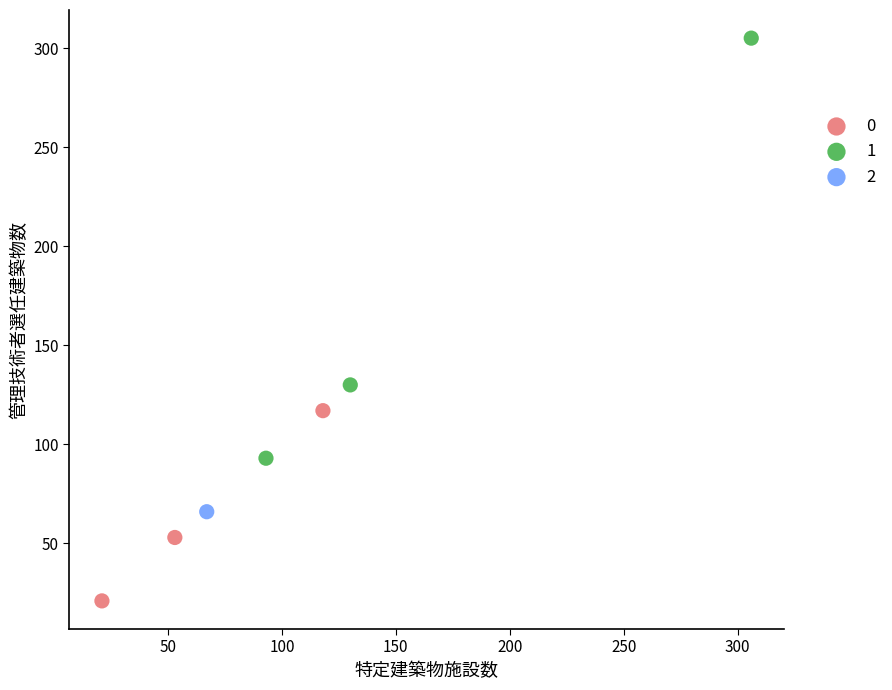

What are all the series names shown in the legend?

0, 1, 2